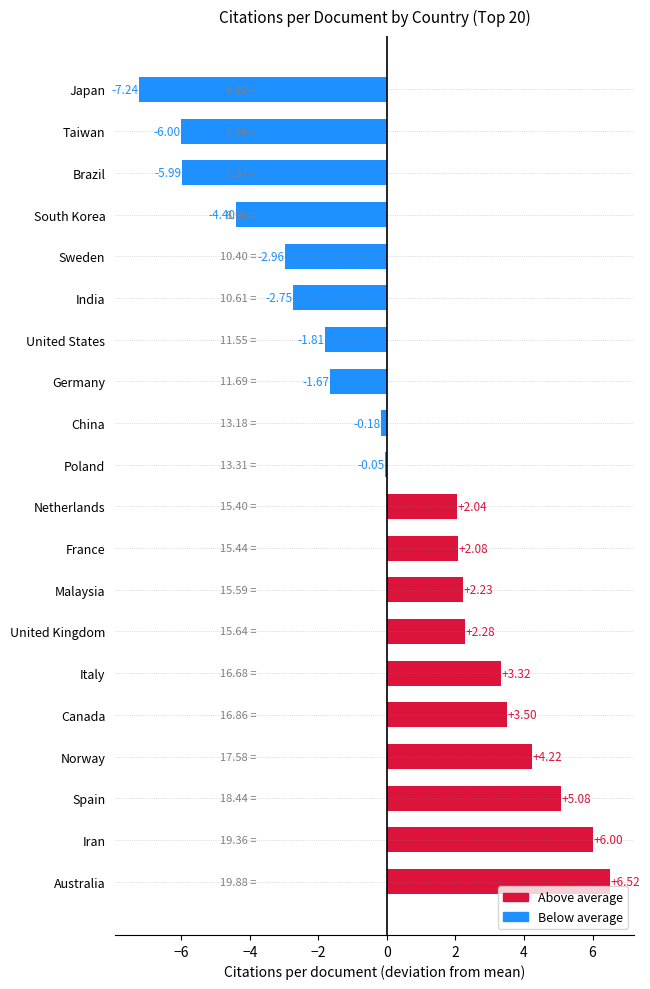

Does the chart contain stacked bars?

No